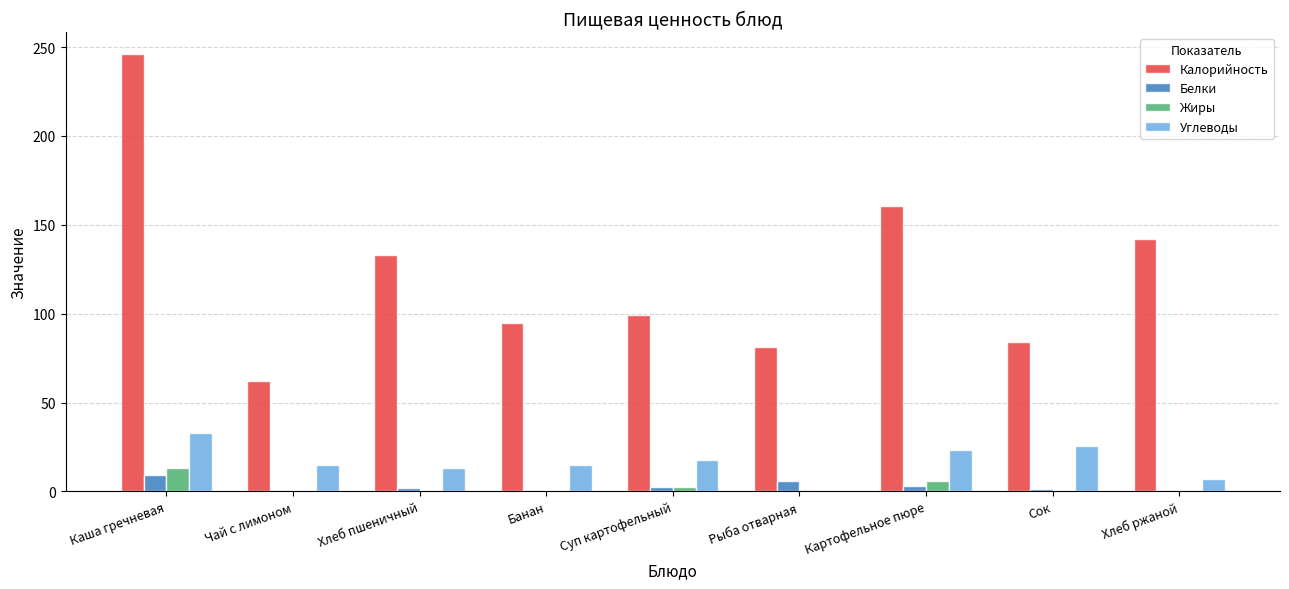

What is the sum of all Углеводы values?

149.9